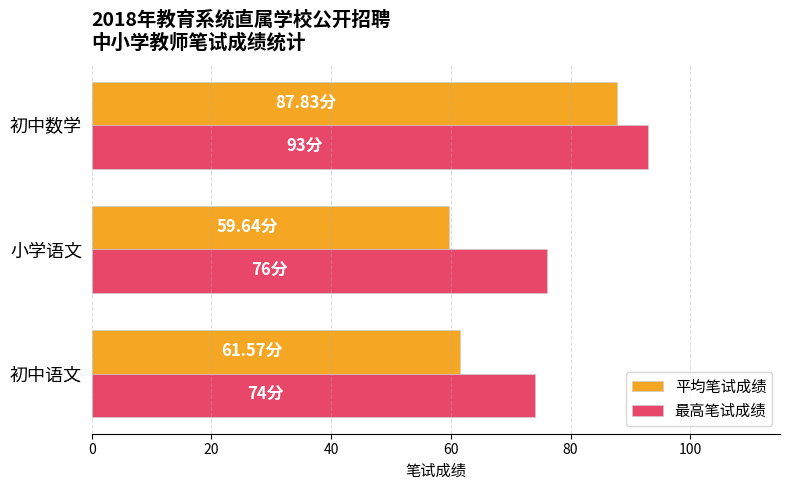

Rank the series by their average value, from highest to lowest.

最高笔试成绩, 平均笔试成绩